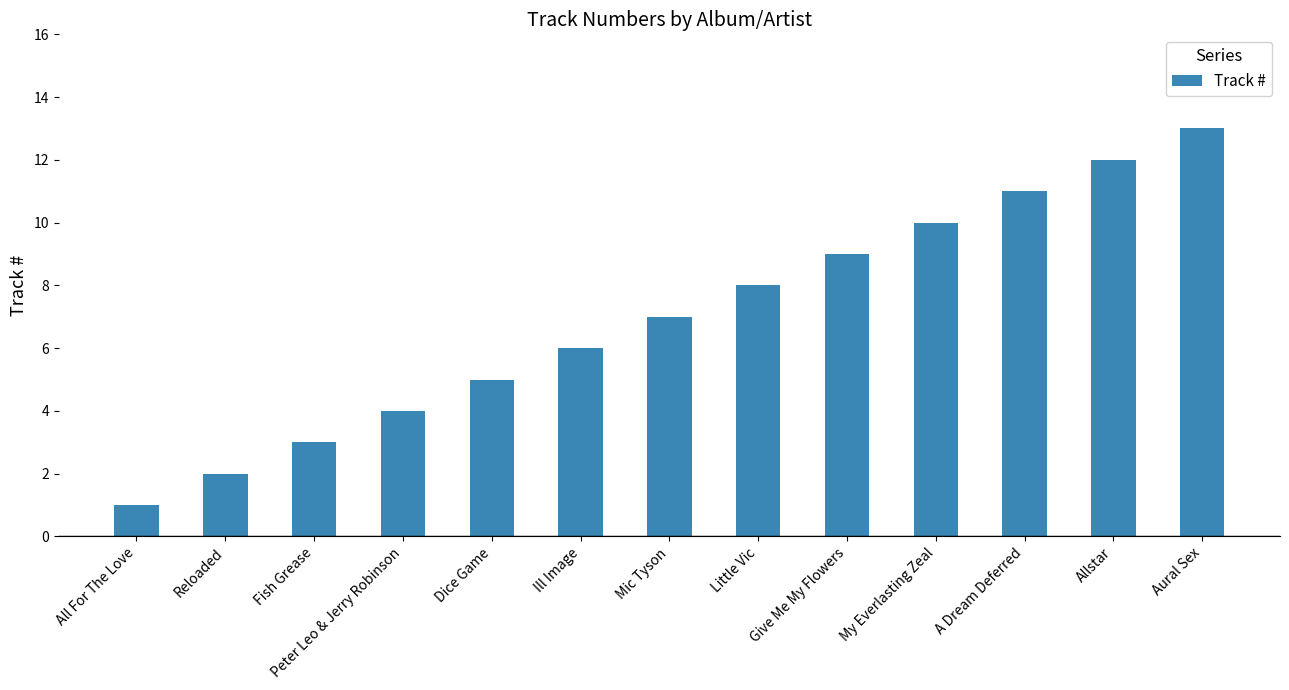

Between Allstar and All For The Love, which is larger?

Allstar